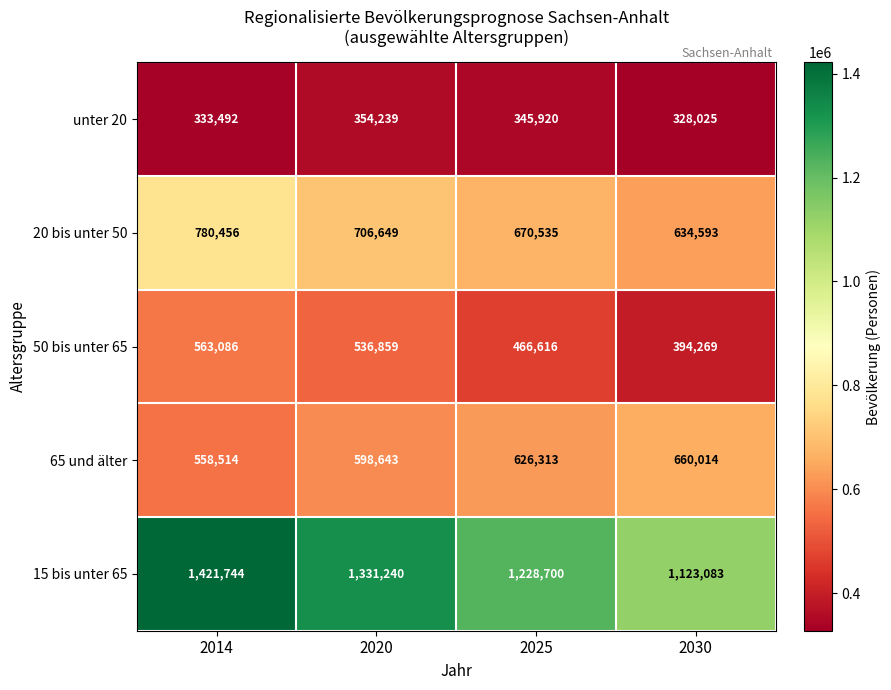

The unter 20 series shows 495652 at 2014. True or false?

False